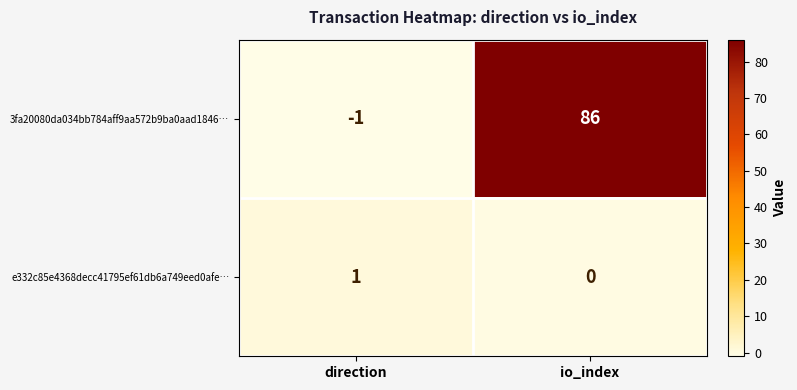

How many categories are shown in the chart?

2